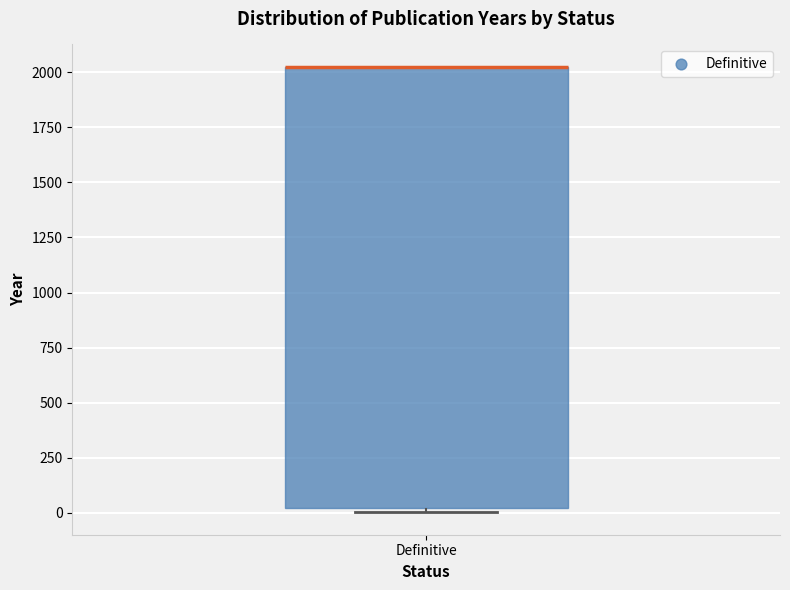

Read this box plot against the y-axis: the position of the median line, the range covered by the box, and the ends of both whiskers. The values are not printed on the chart, so give them approximately, as read against the axis.

median 2050 (drawn on the box's upper edge), box 0 to 2050, whiskers 0 (just below the box's lower edge) to 2050